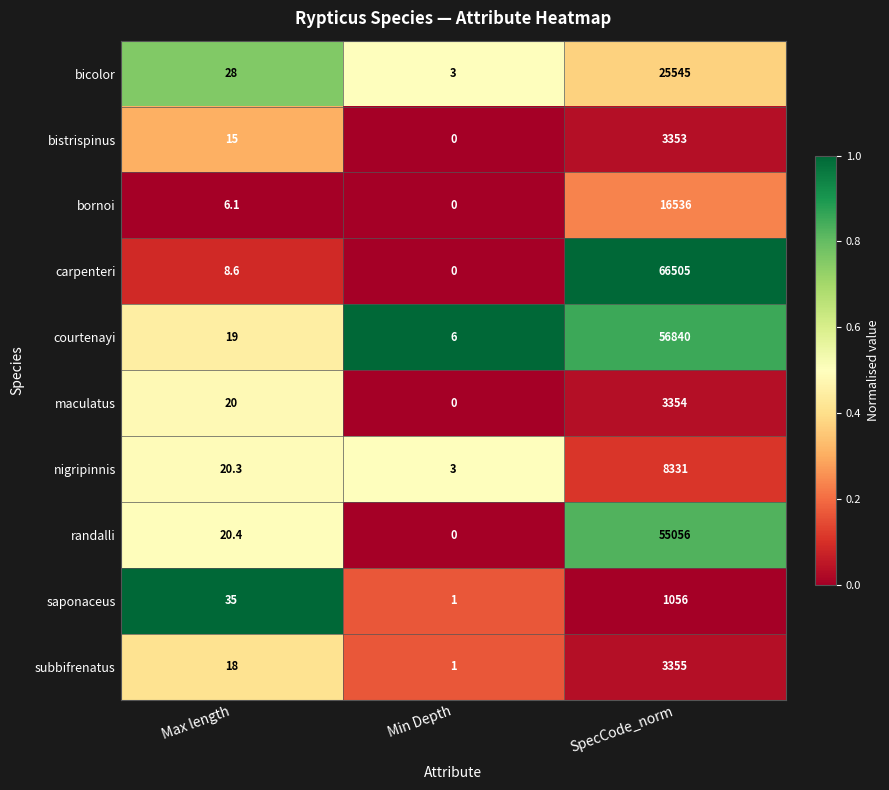

What is the total value across all series at SpecCode_norm?

239931.0